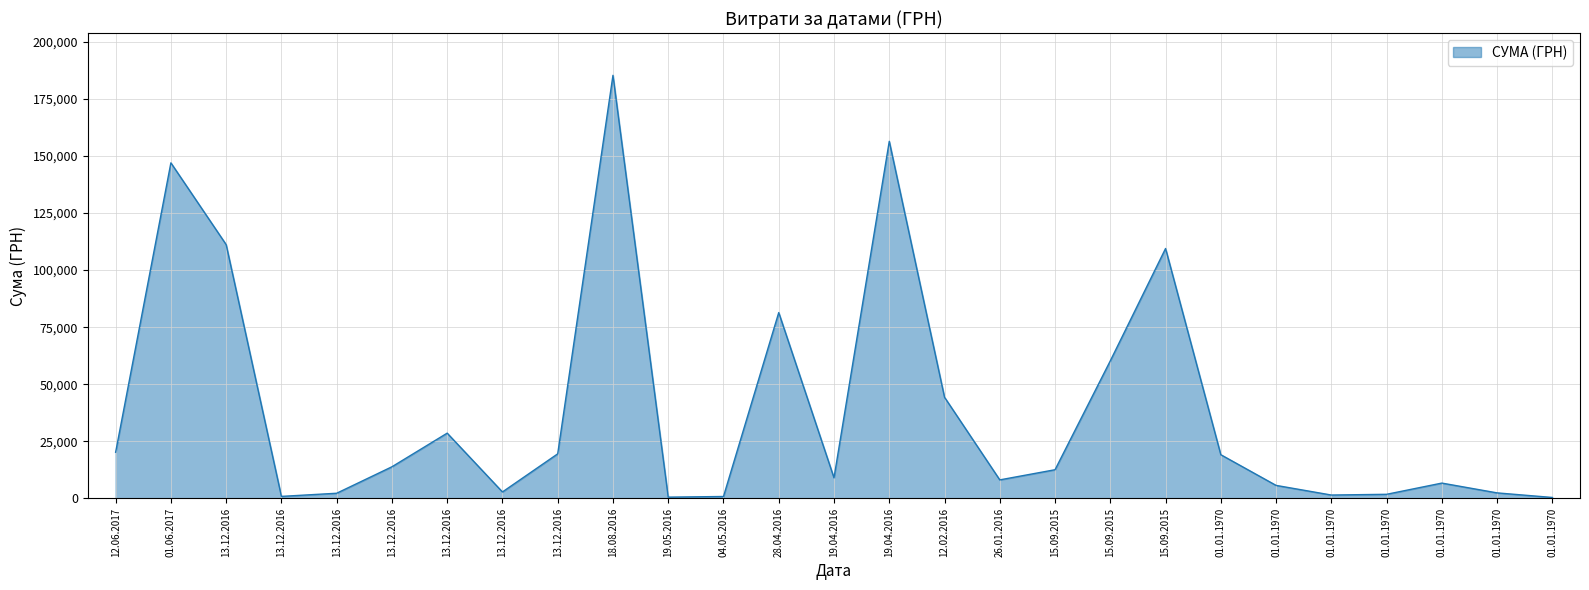

How many lines are shown in the chart?

1